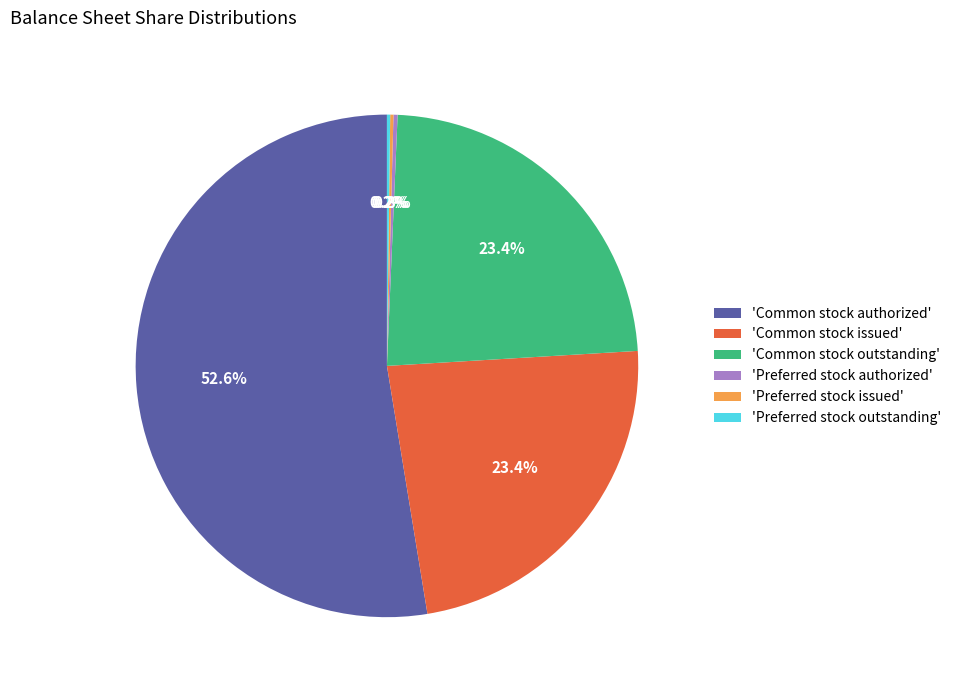

Which slice is the largest?

'Common stock authorized'